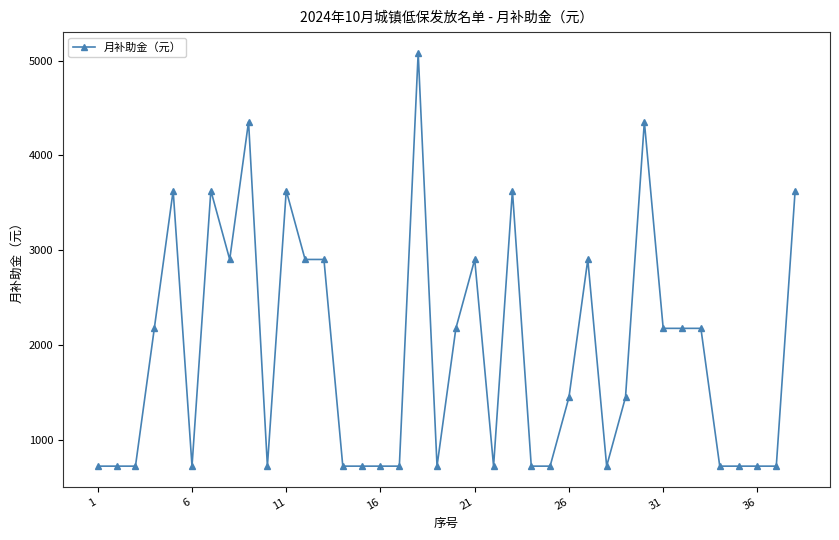

What is the value of the 12th point from the left?

2904